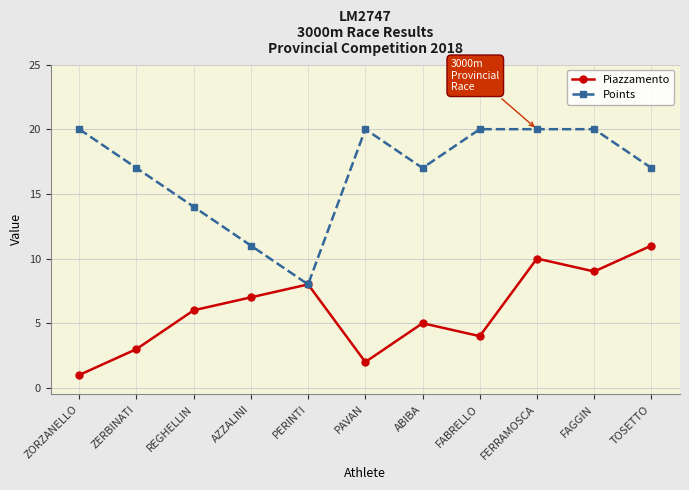

How many data points in Piazzamento are less than 6?

5